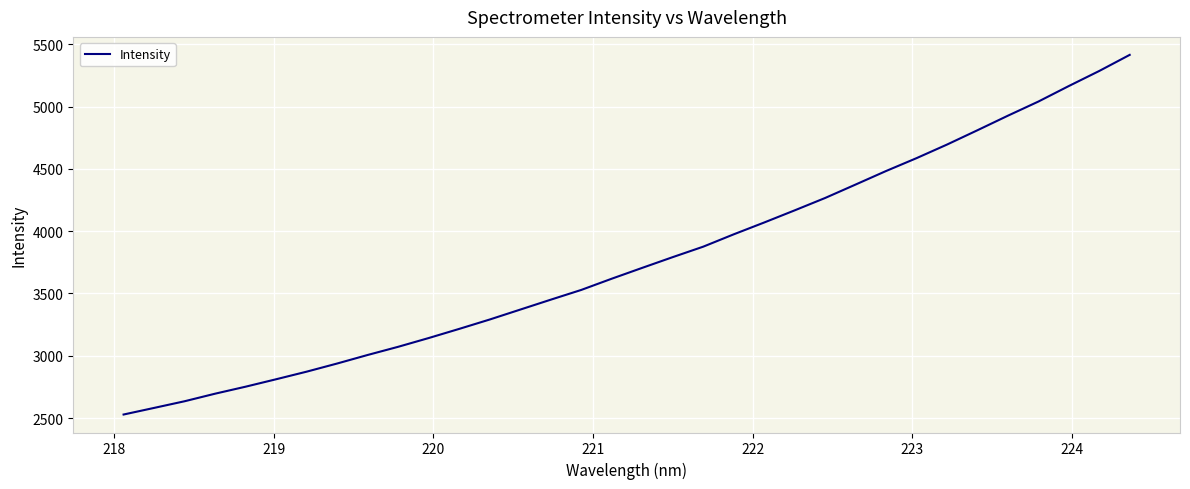

What is the greatest value displayed?

5416.1